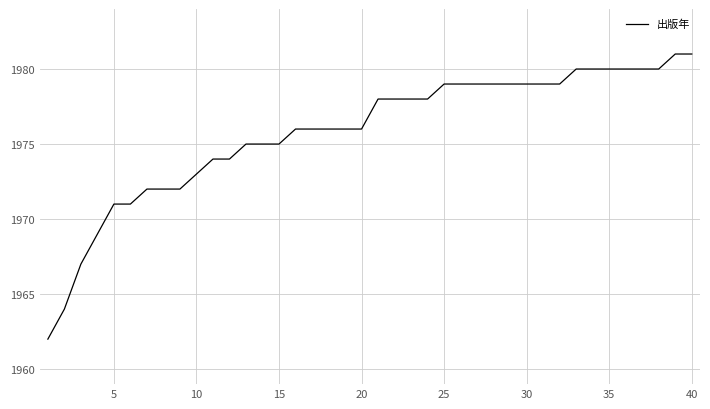

What is the difference between the maximum and minimum values?

19